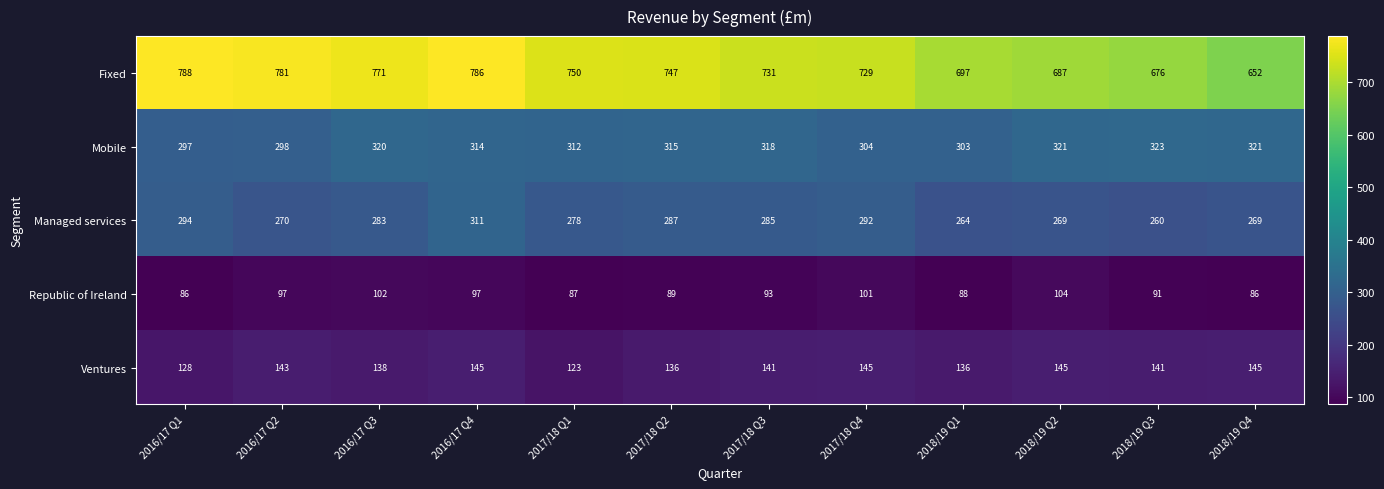

True or false: Ventures has a value of 136 at 2018/19 Q1.

True